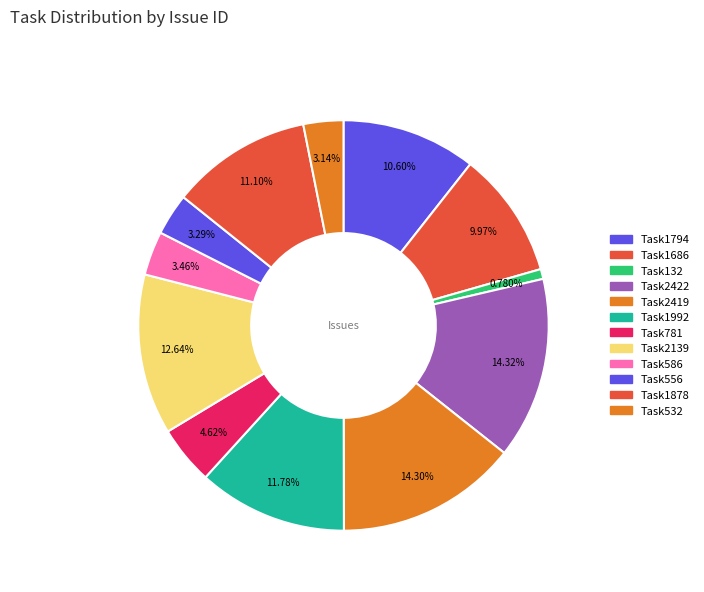

How many slices are in this pie chart?

12